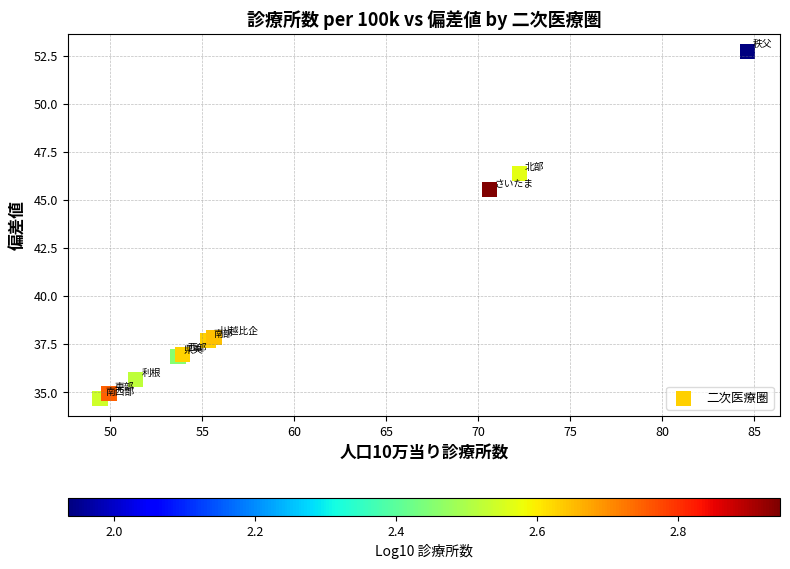

What Y value in the scatter plot is closest to 43?

45.5